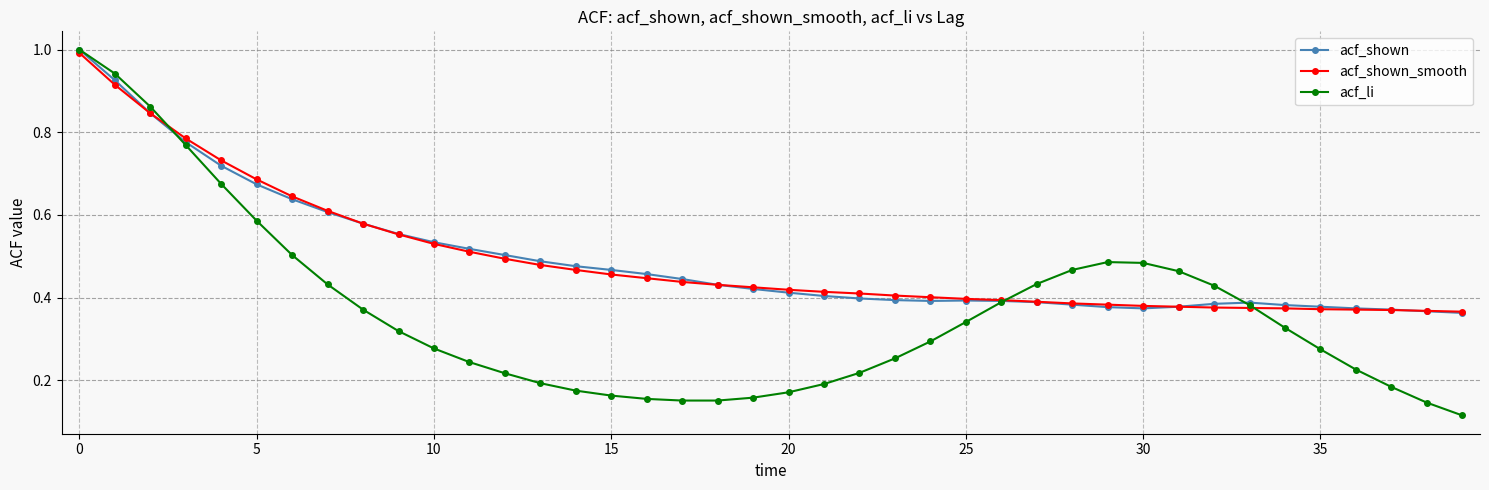

At how many categories does at least one series exceed 0?

40